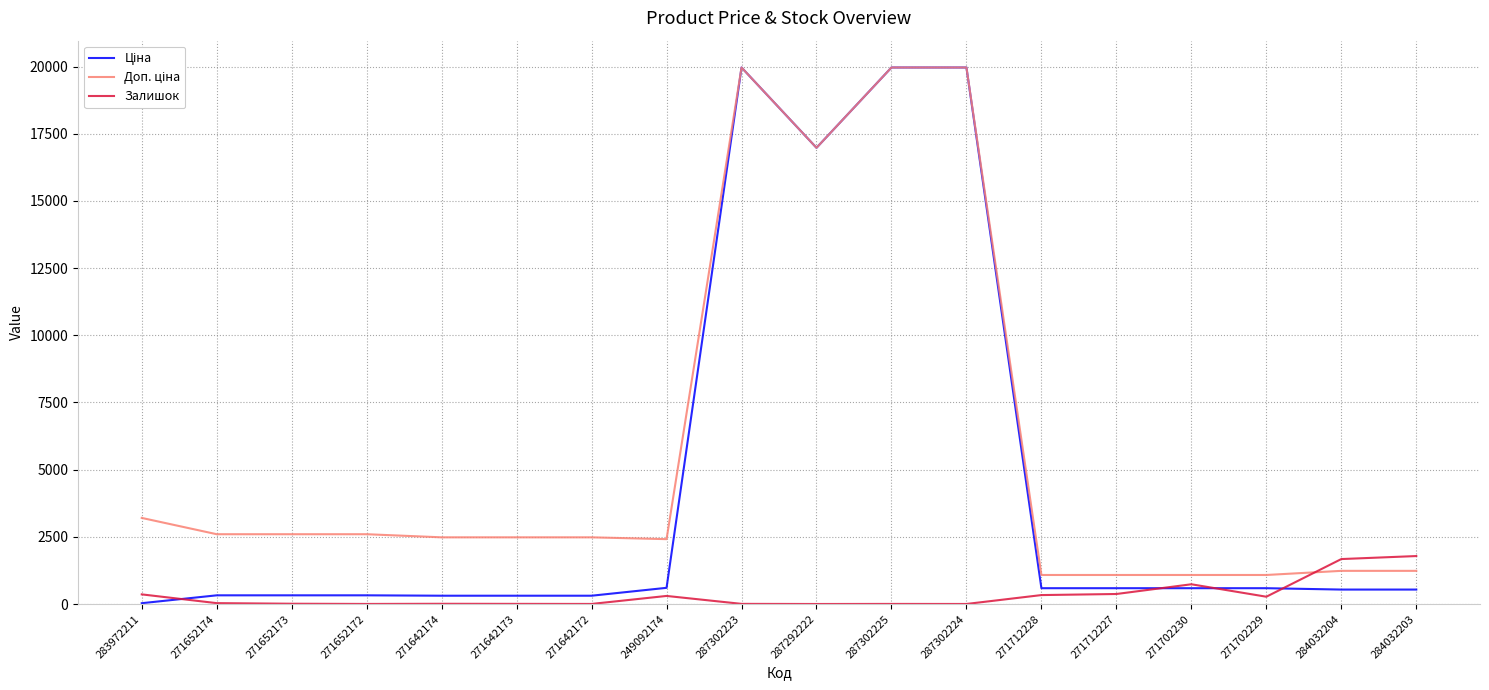

Which category has the highest value in the Ціна series?

287302223